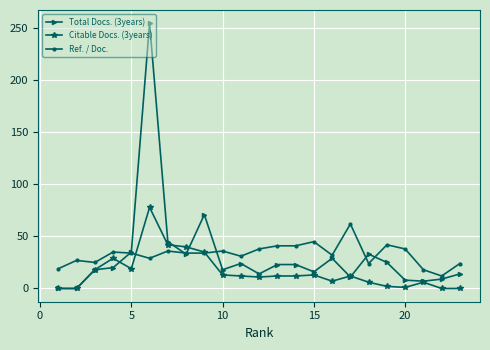

True or false: Citable Docs. (3years) has more than 2 interior local peaks.

True